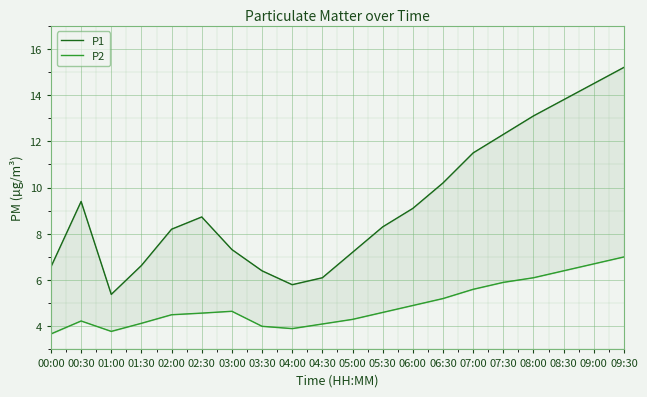

What are all the series names shown in the legend?

P1, P2